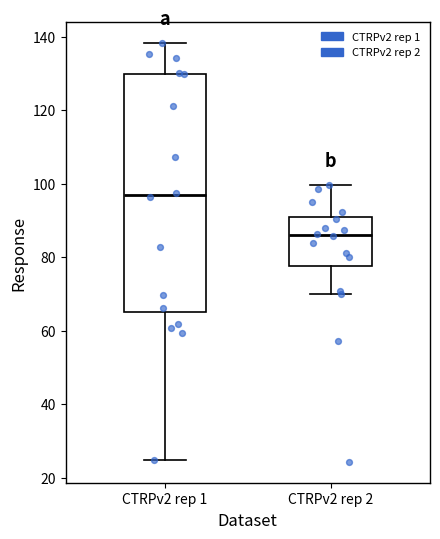

Reading left to right, transcribe this box plot: for each box, give where its median line is, the range the box spans, and where its two whiskers end, as read against the y-axis. The values are not printed on the chart, so give them approximately, as read against the axis.

CTRPv2 rep 1: median 96, box 66 to 130, whiskers 24 to 138
CTRPv2 rep 2: median 86, box 78 to 92, whiskers 70 to 100